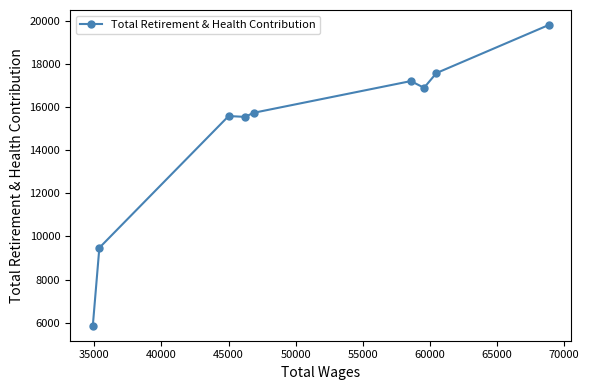

What is the greatest value displayed?

19797